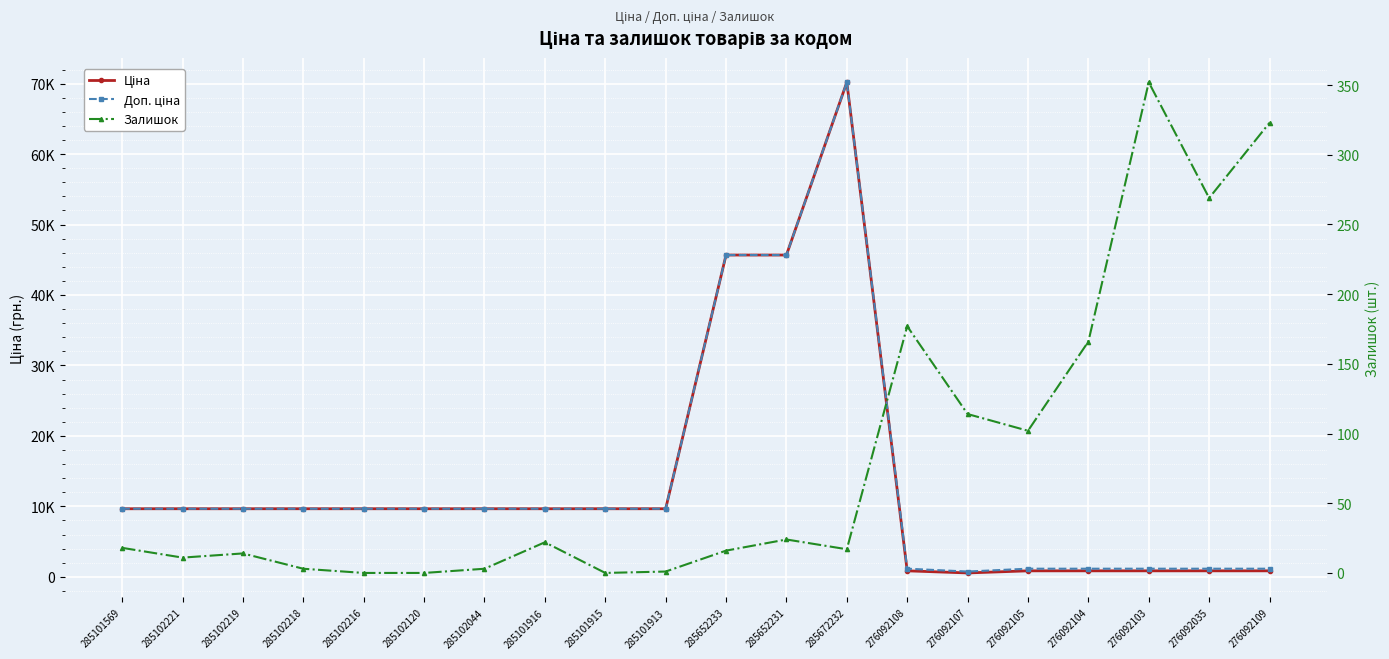

At which label does Залишок first exceed 18?

285101916